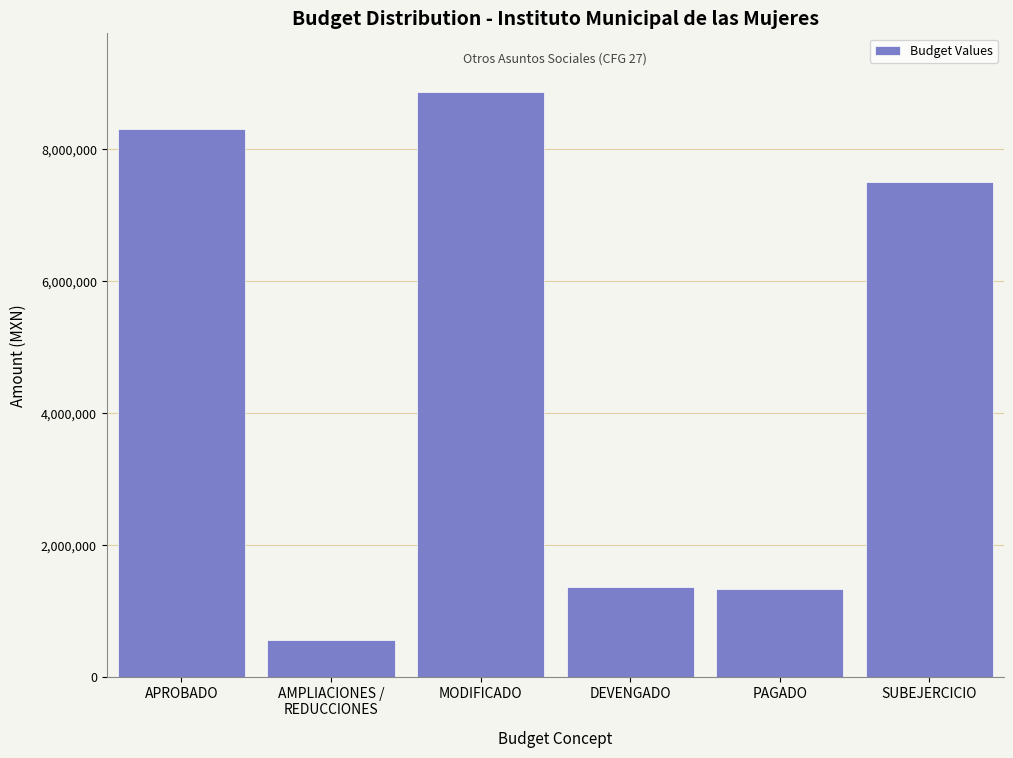

What is the label of the 4th bar from the right?

MODIFICADO